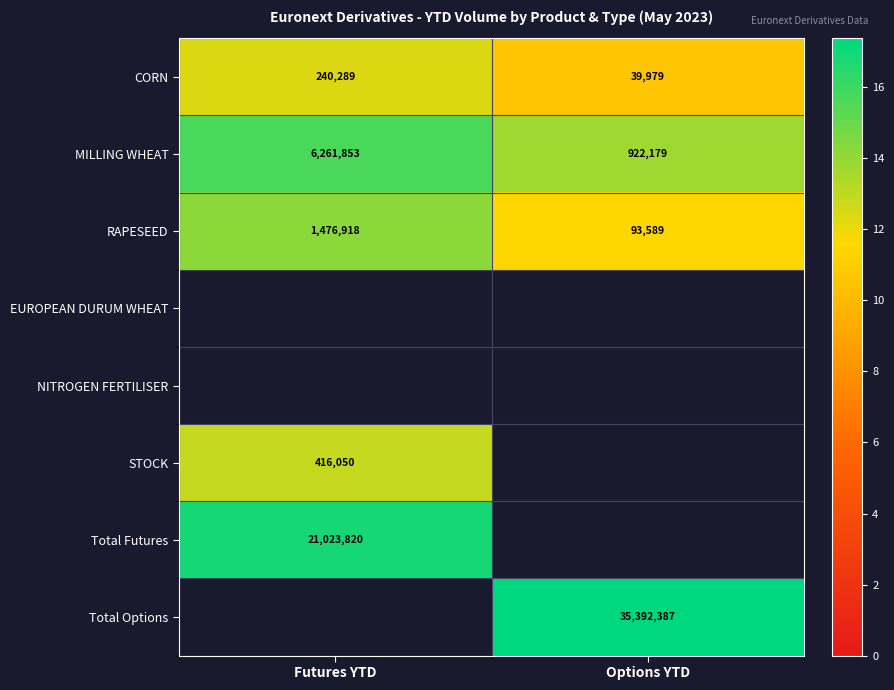

At which category does the chart reach its peak across all series?

Options YTD